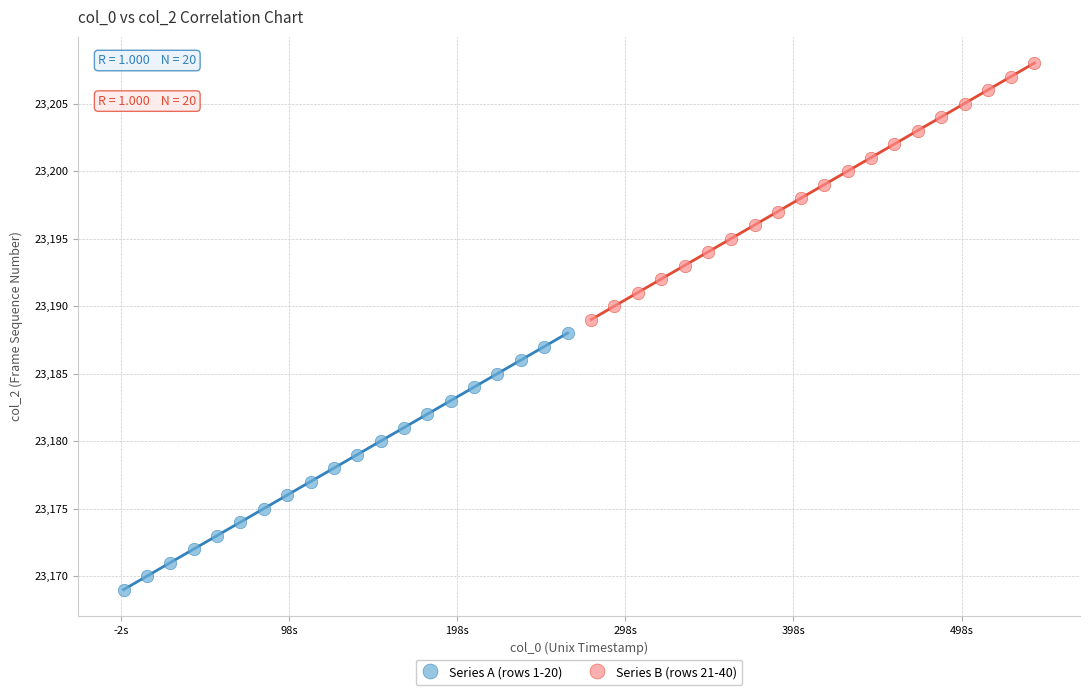

Which series contains the lowest Y value?

Series A (rows 1-20)